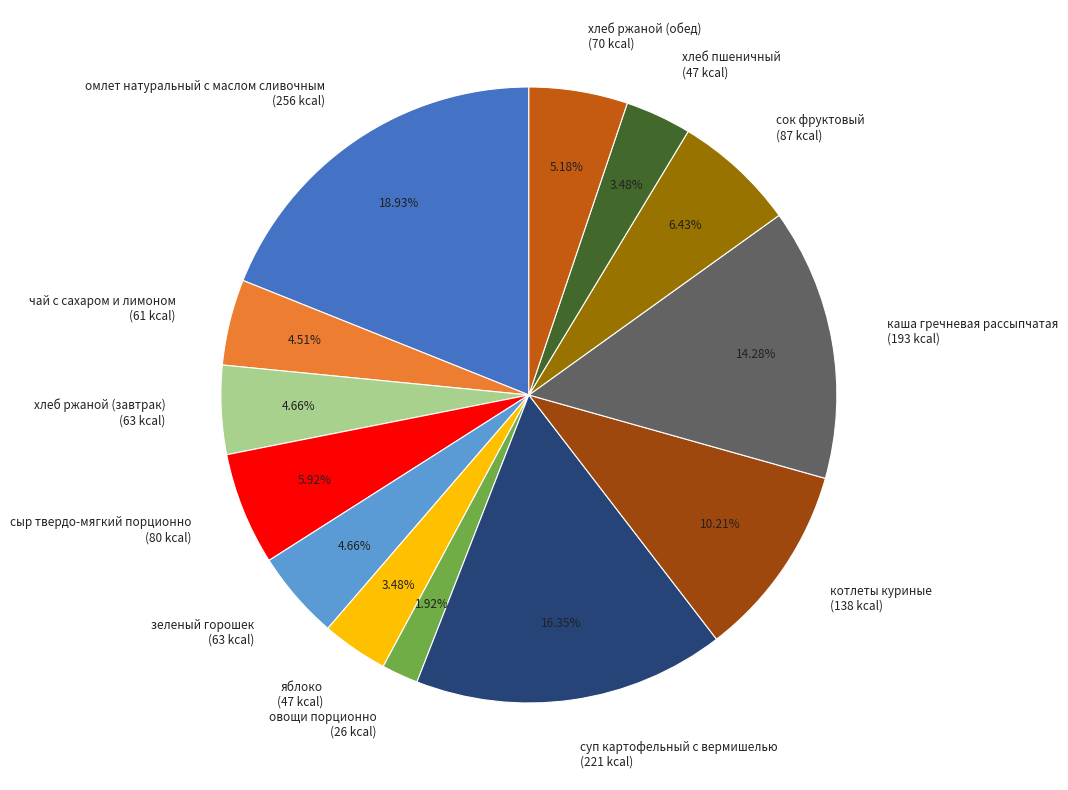

To the nearest percent, what is the difference between the largest and smallest slice percentages?

17%